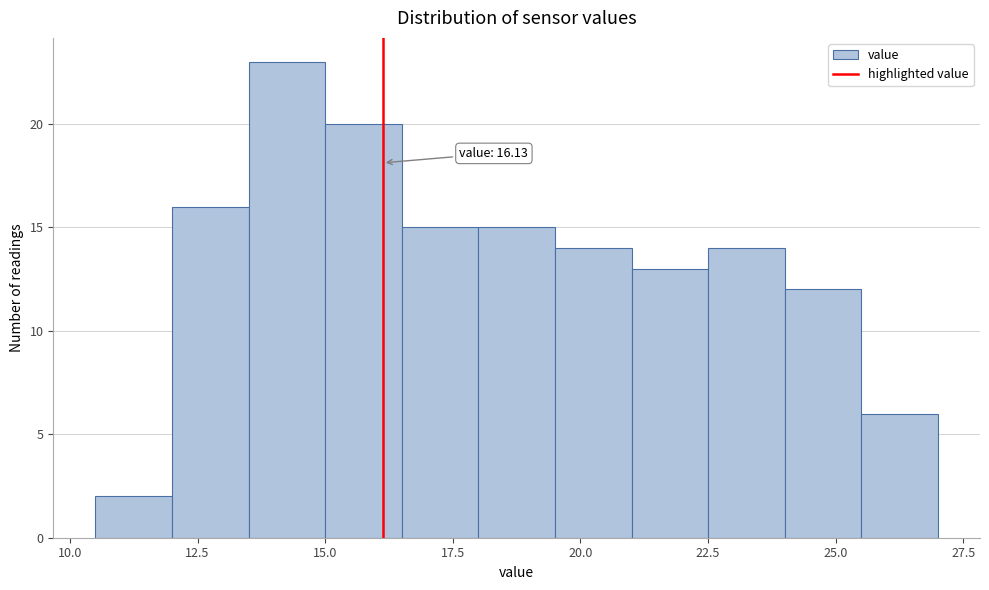

Around what value on the x-axis is the tallest bar? Give the approximate position of its centre, as read against the axis.

14.5